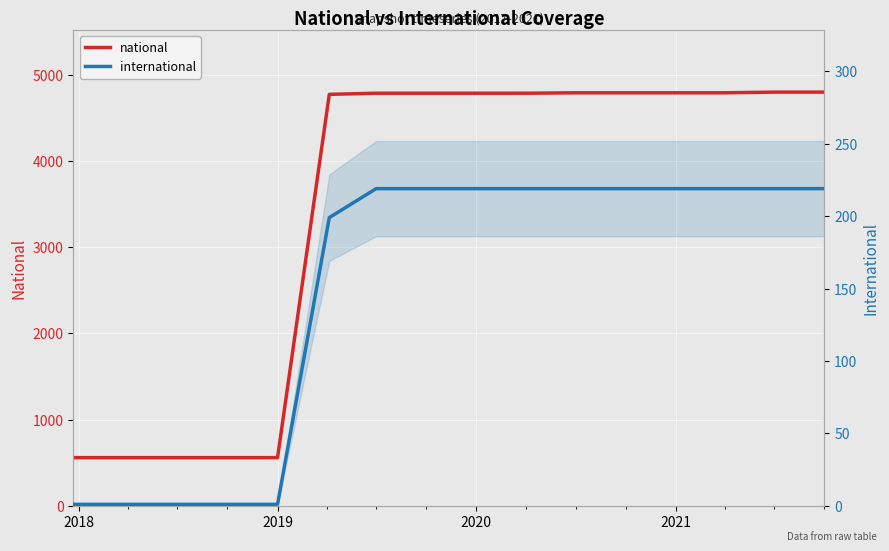

What is the maximum value shown in the chart?

4802